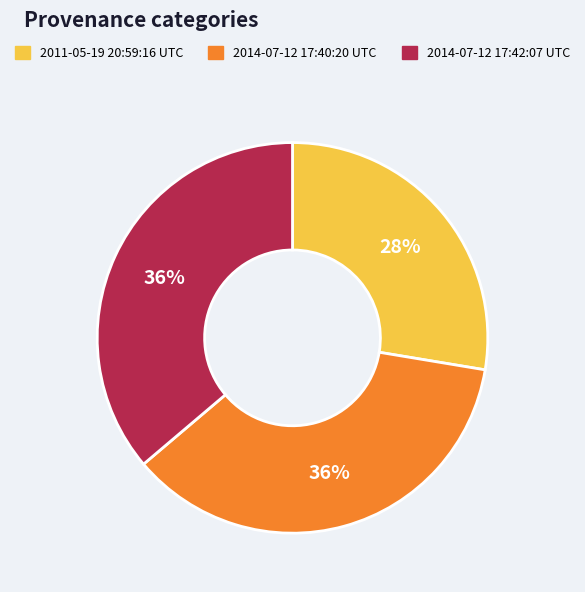

To the nearest percent, what percentage of the pie is 2014-07-12 17:40:20 UTC?

36%